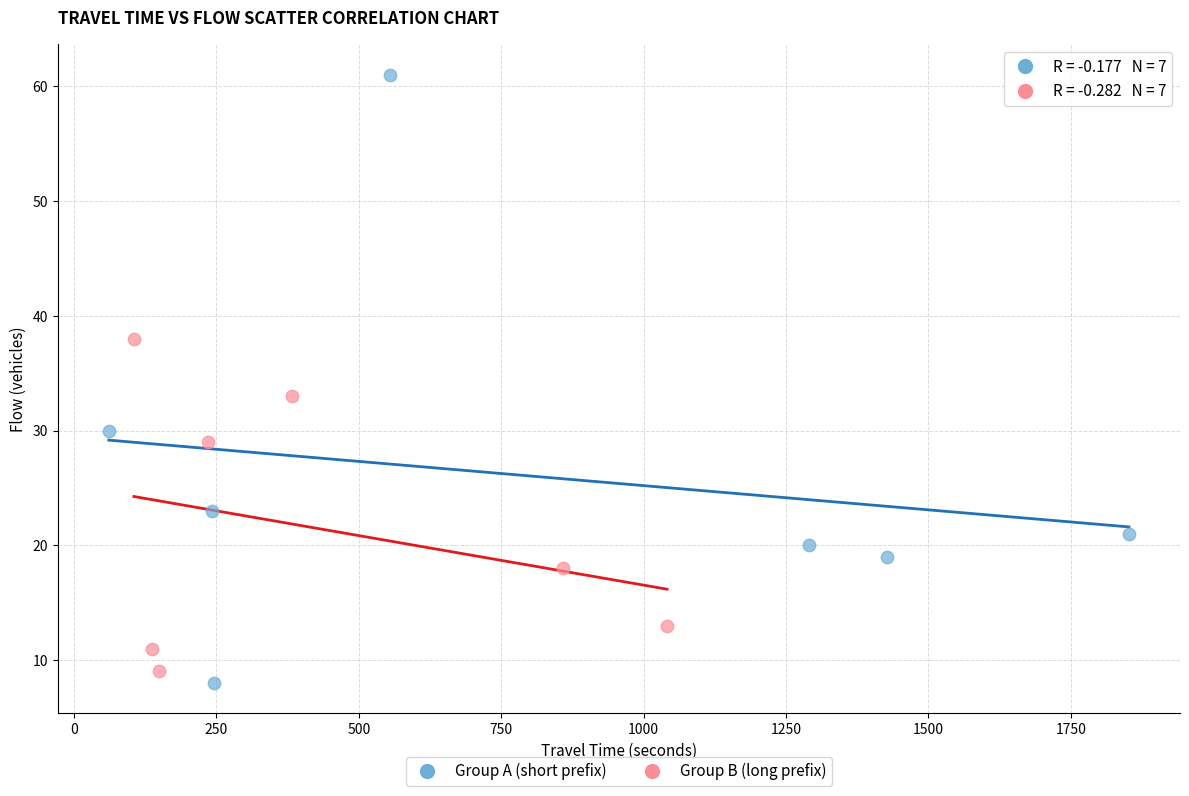

Which series has the largest Y range (max minus min)?

Group A (short prefix)